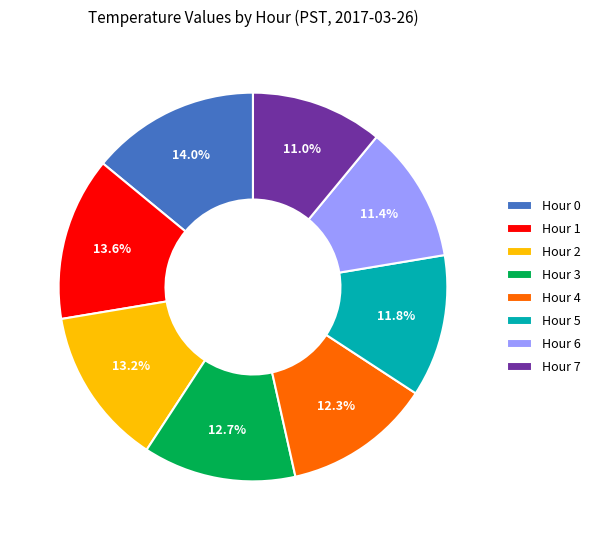

What is the ratio of the value at Hour 4 to the value at Hour 1?

0.9